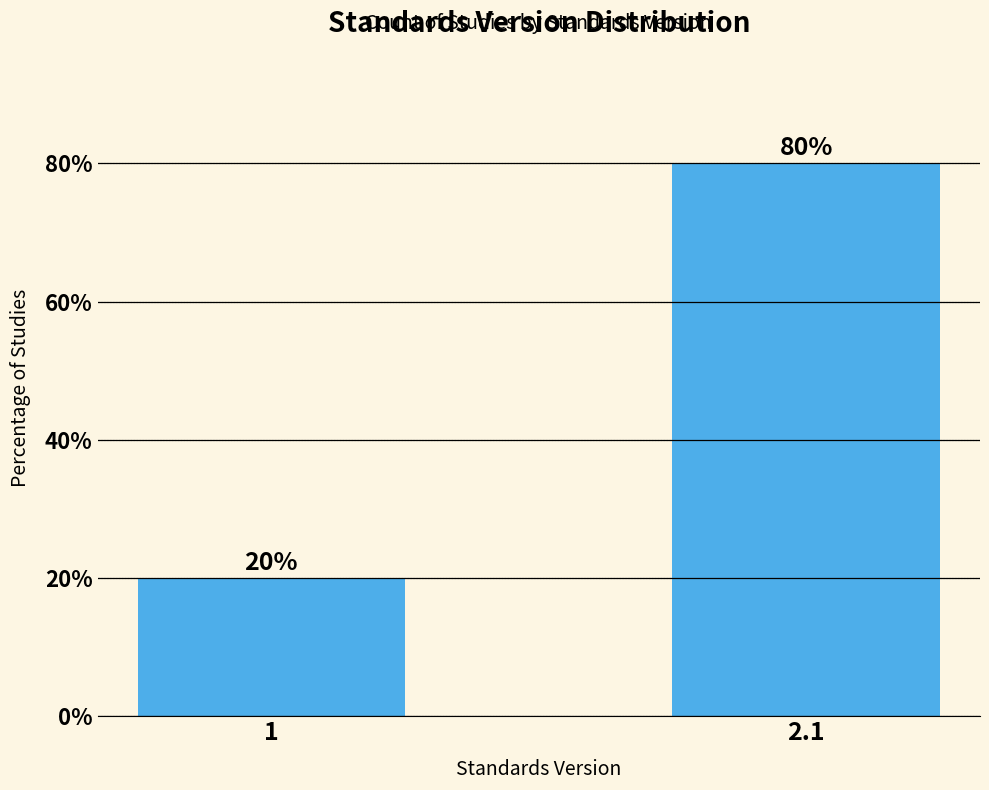

Reading right to left, list all the values displayed in this chart.

80	20